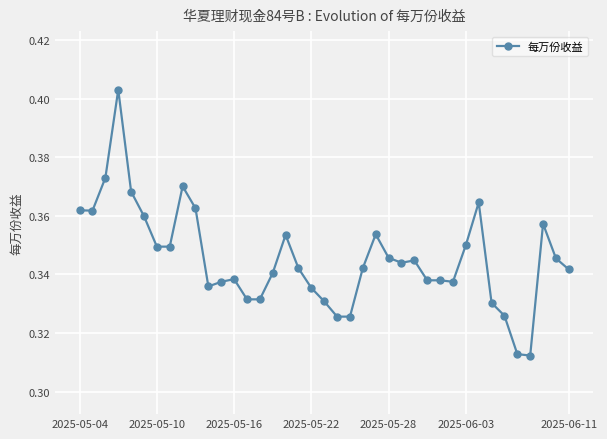

How many lines are shown in the chart?

1